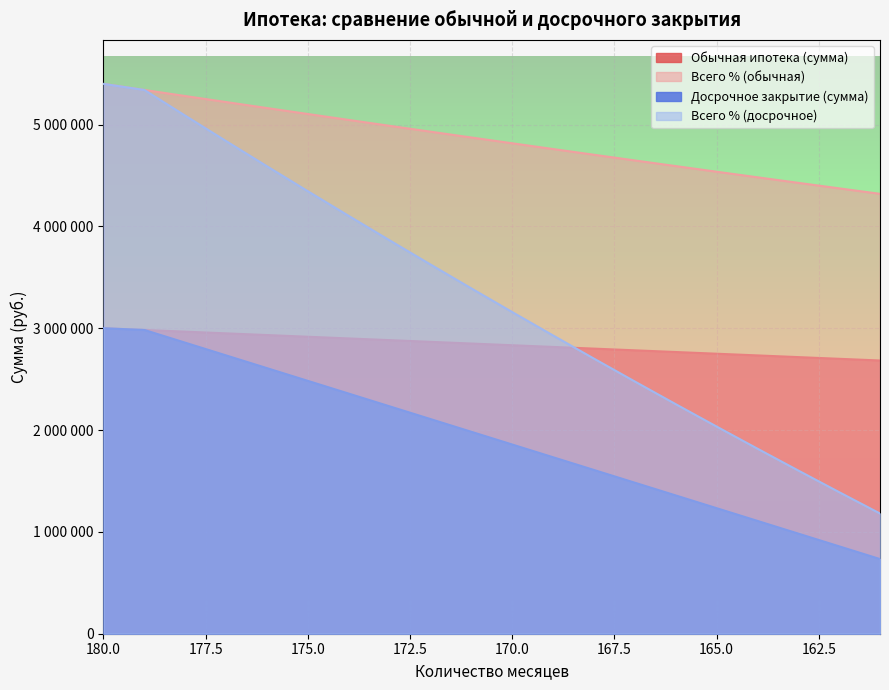

At how many categories does at least one series exceed 1528946?

20